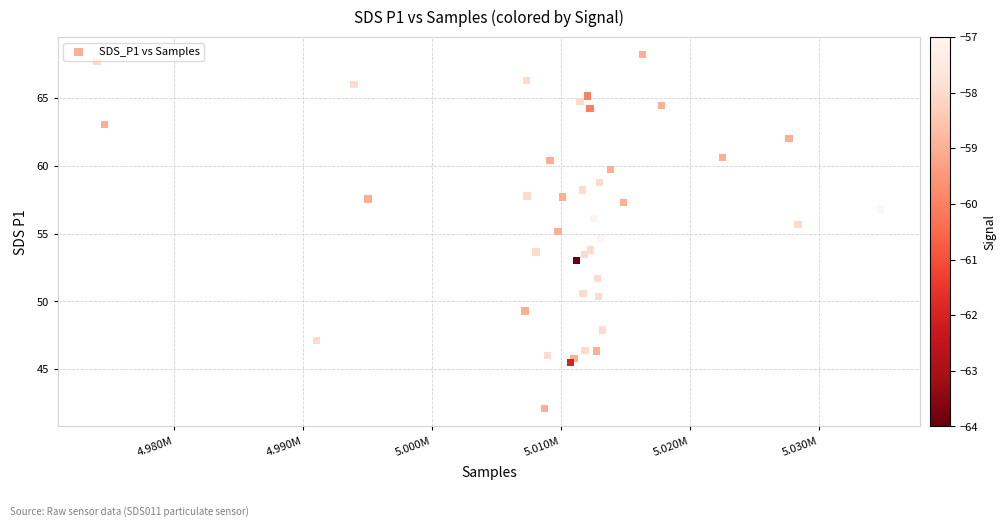

What is the range of Y values (max minus min)?

26.1